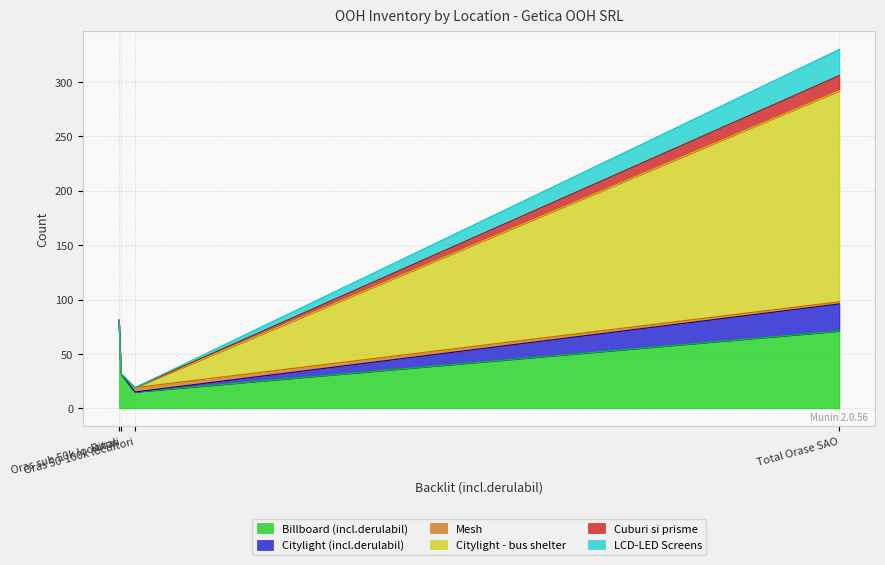

What is the minimum value for Billboard (incl.derulabil)?

15